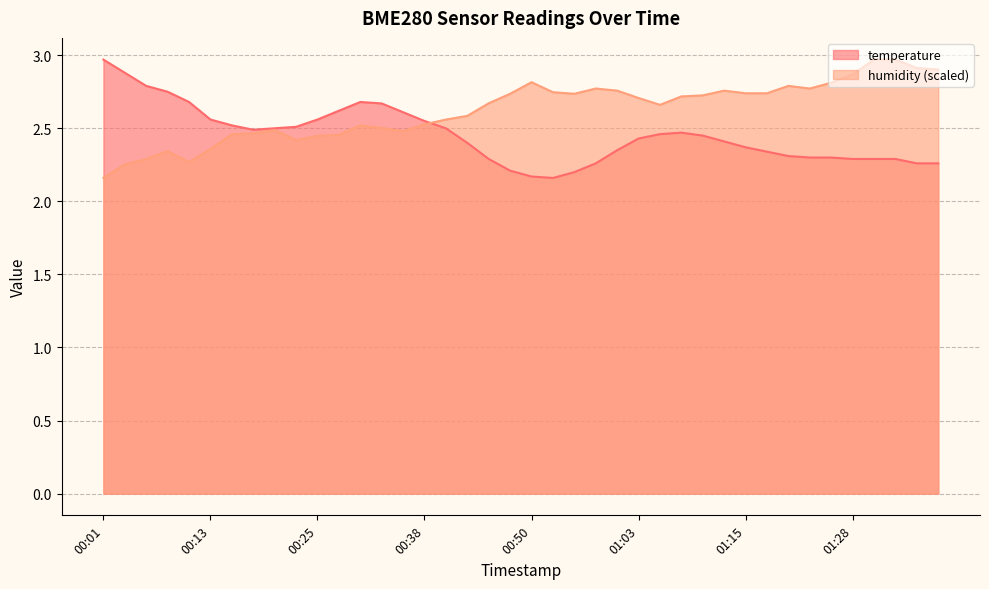

What is the difference between the temperature values at 01:36 and 00:48?

0.1